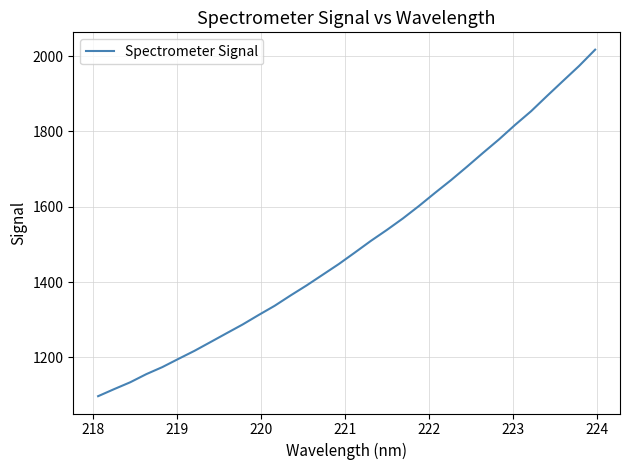

What is the minimum value shown in the chart?

1097.0